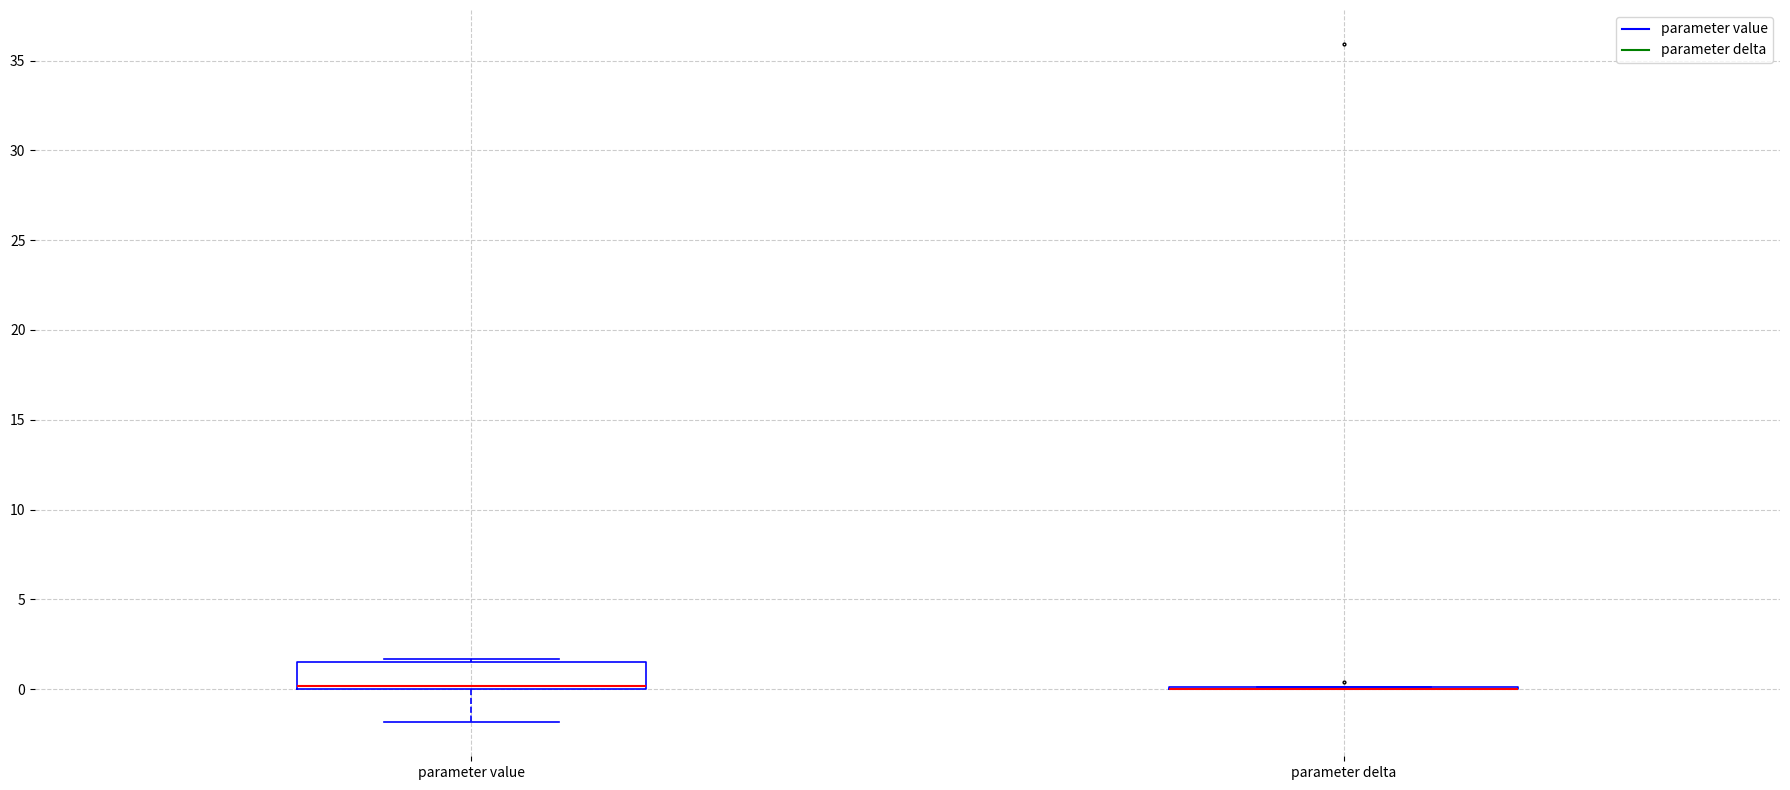

Reading left to right, read every box against the y-axis: the position of its median line, the range the box covers, and the ends of its whiskers. The values are not printed on the chart, so give them approximately, as read against the axis.

parameter value: median 0.0 (drawn on the box's lower edge), box 0.0 to 1.5, whiskers -2.0 to 1.5 (just above the box's upper edge)
parameter delta: box collapsed to a line at 0.0, whiskers 0.0 to 0.0